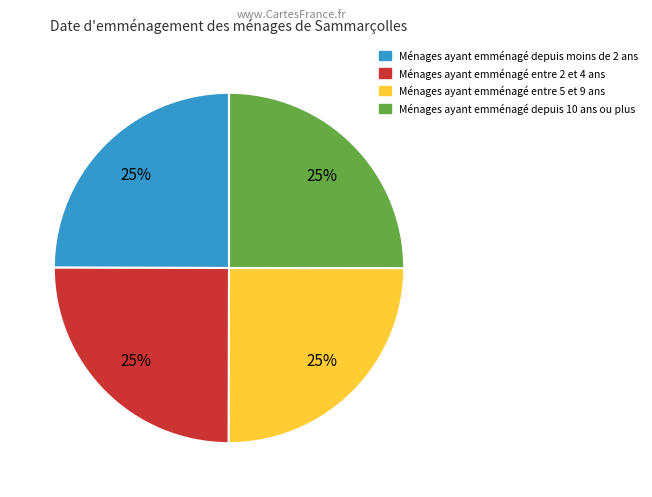

How many segments does this pie chart have?

4